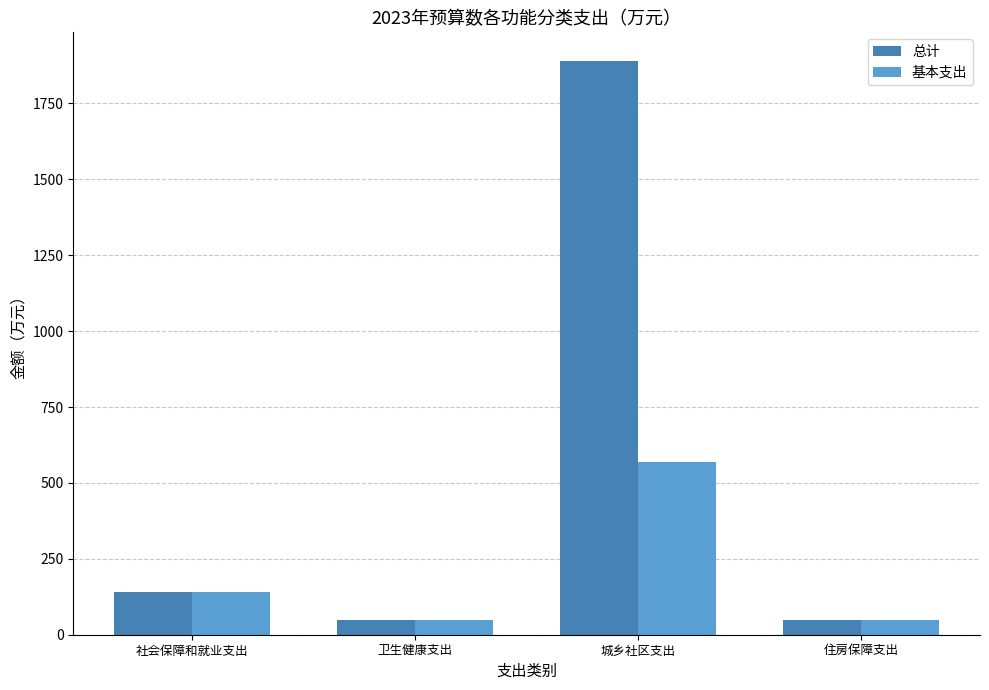

Rank the series by their maximum value, from lowest to highest.

基本支出, 总计